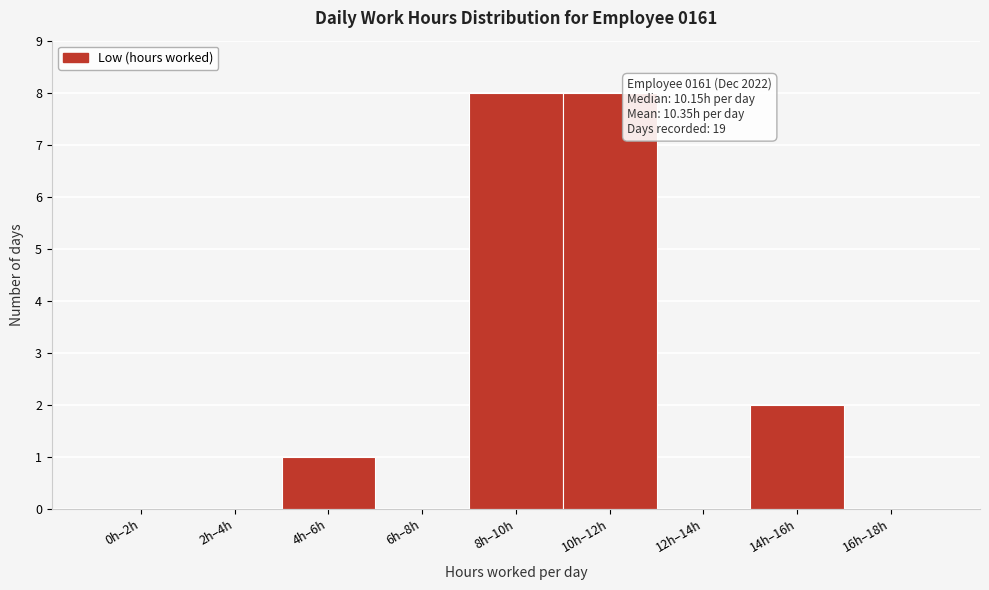

Reading right to left, list all the values displayed in this chart.

16h–18h=0	14h–16h=2	12h–14h=0	10h–12h=8	8h–10h=8	6h–8h=0	4h–6h=1	2h–4h=0	0h–2h=0